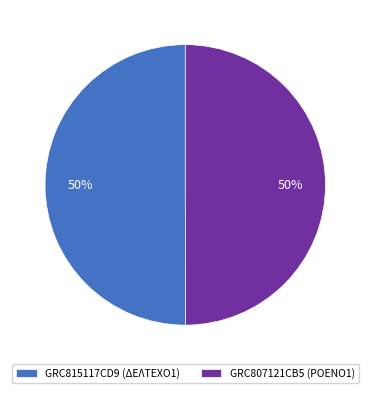

The GRC807121CB5 (ΡΟΕΝΟ1) slice represents 43% of the pie. True or false?

False